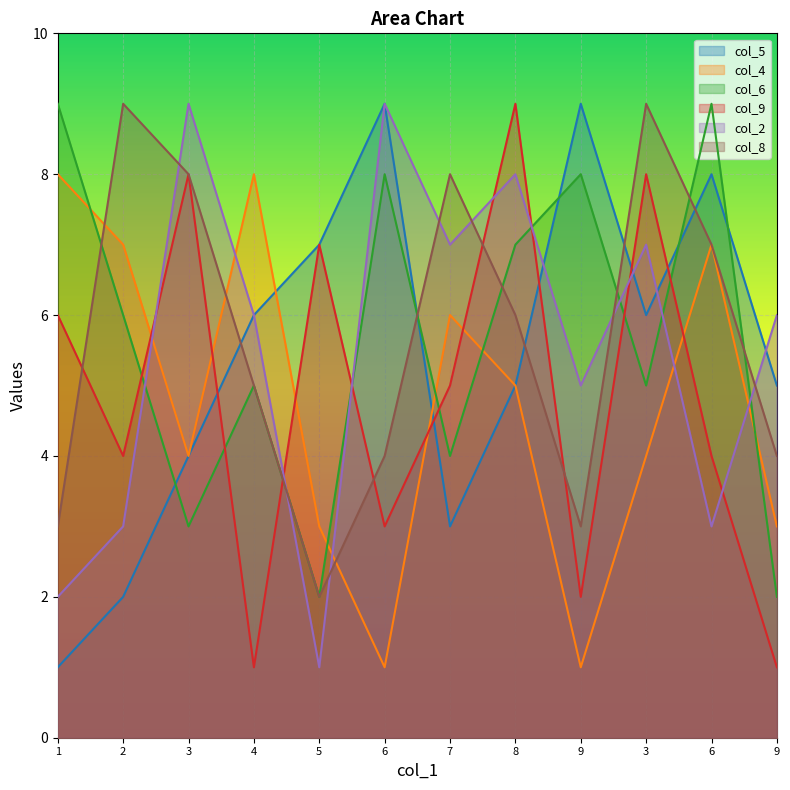

Reading left to right, transcribe all the data shown in this chart.

col_5: 1=1	2=2	3=4	4=6	5=7	6=9	7=3	8=5	9=9	3=6	6=8	9=5
col_4: 1=8	2=7	3=4	4=8	5=3	6=1	7=6	8=5	9=1	3=4	6=7	9=3
col_6: 1=9	2=6	3=3	4=5	5=2	6=8	7=4	8=7	9=8	3=5	6=9	9=2
col_9: 1=6	2=4	3=8	4=1	5=7	6=3	7=5	8=9	9=2	3=8	6=4	9=1
col_2: 1=2	2=3	3=9	4=6	5=1	6=9	7=7	8=8	9=5	3=7	6=3	9=6
col_8: 1=3	2=9	3=8	4=5	5=2	6=4	7=8	8=6	9=3	3=9	6=7	9=4